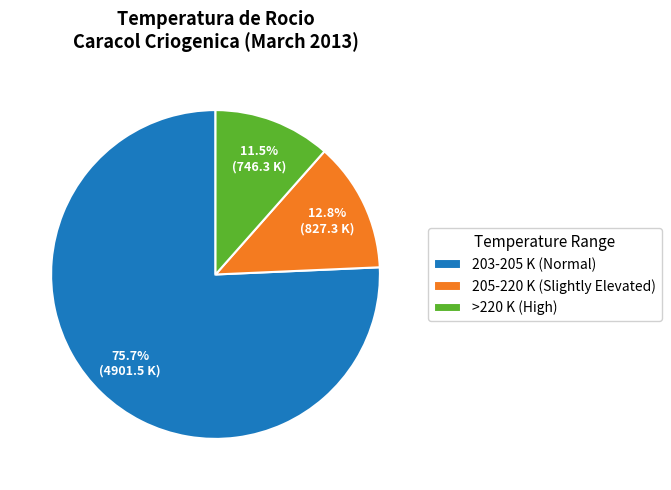

What portion of the pie excludes 205-220 K (Slightly Elevated)?

87.2%